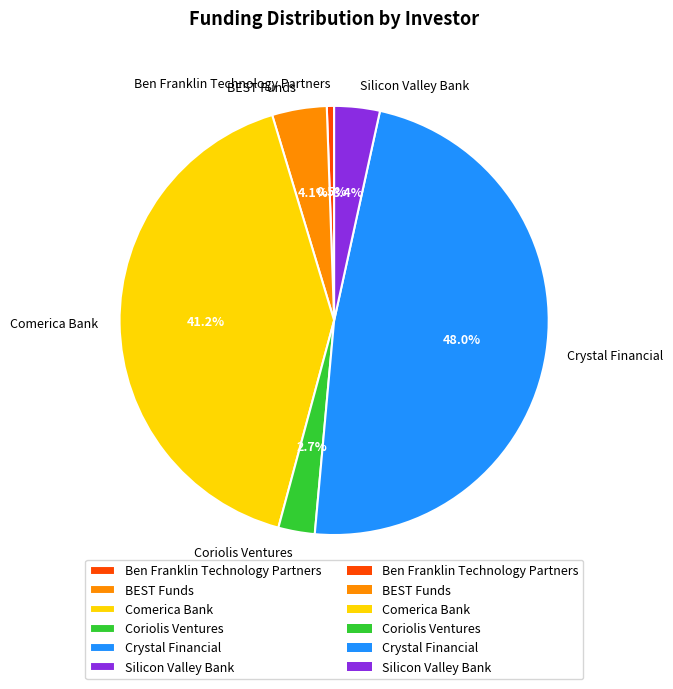

Which category has the smallest portion of the pie?

Ben Franklin Technology Partners